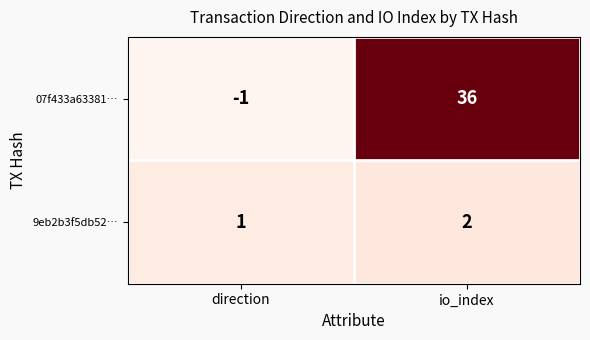

Which label corresponds to the smallest value in the chart?

direction